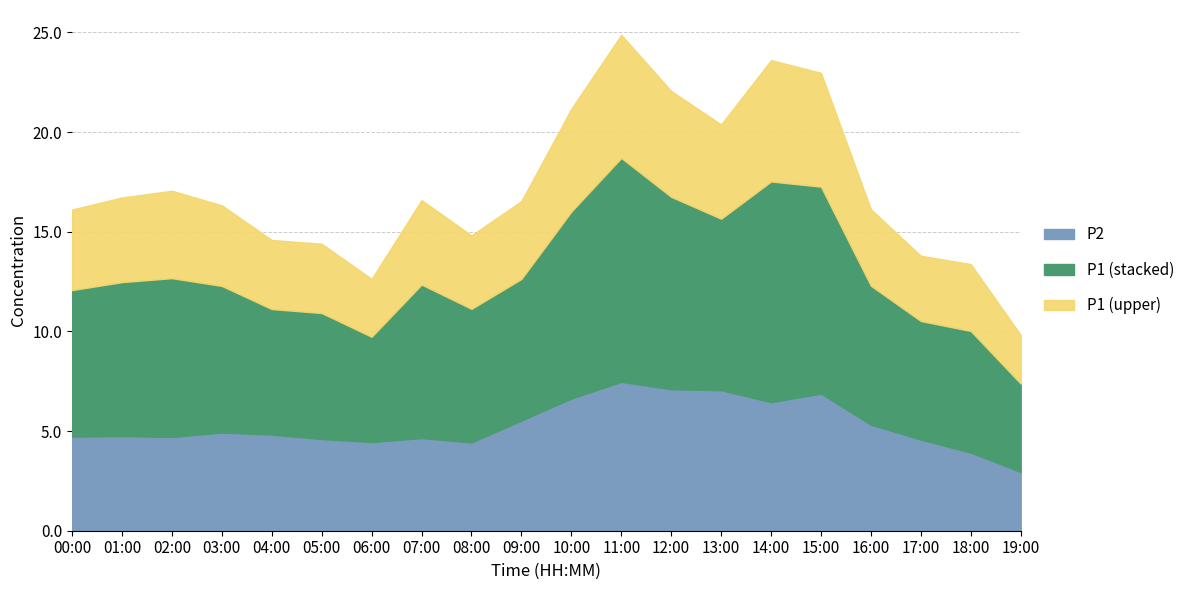

Count the number of categories in the chart.

20